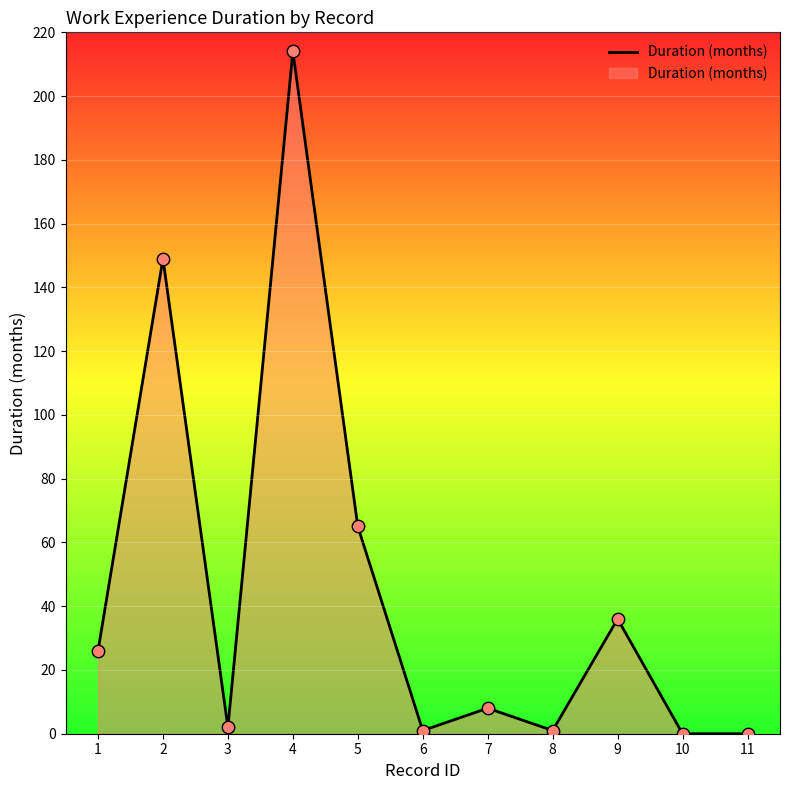

What is the change in value from 1 to 8?

-25